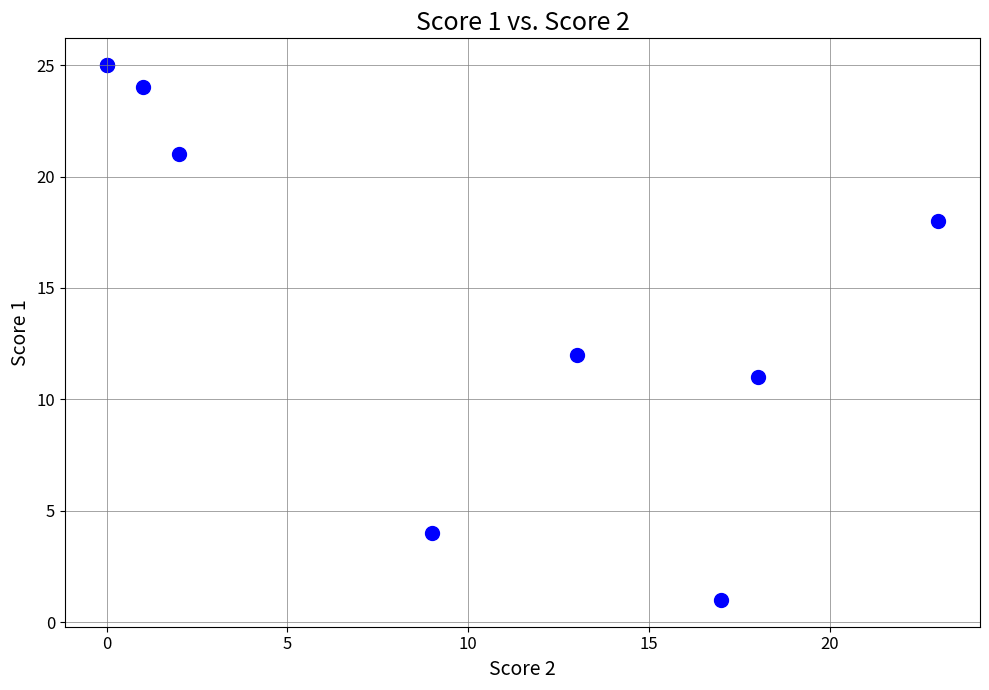

What Y value in the scatter plot is closest to 13?

12